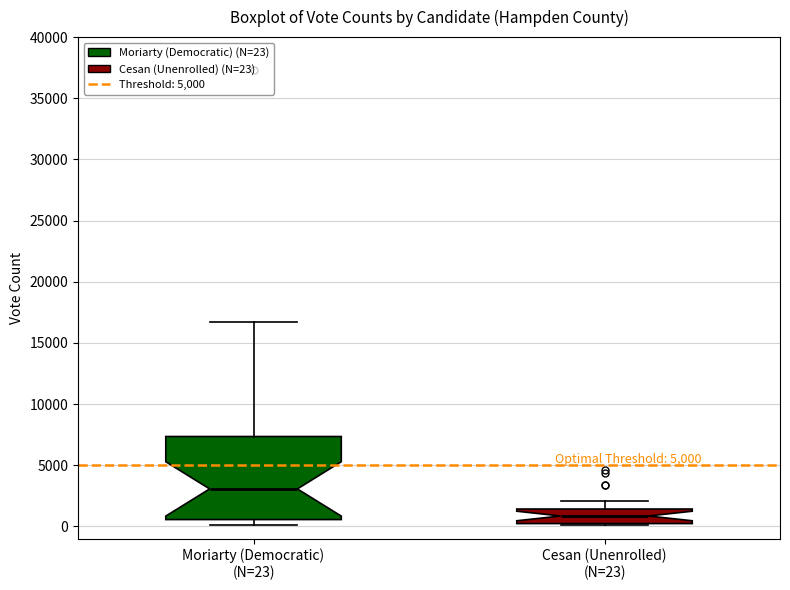

Reading left to right, read every box against the y-axis: the position of its median line, the range the box covers, and the ends of its whiskers. The values are not printed on the chart, so give them approximately, as read against the axis.

Moriarty (Democratic) (N=23): median 3000, box 500 to 7500, whiskers 0 to 16500
Cesan (Unenrolled) (N=23): median 1000, box 0 to 1500, whiskers 0 (just below the box's lower edge) to 2000